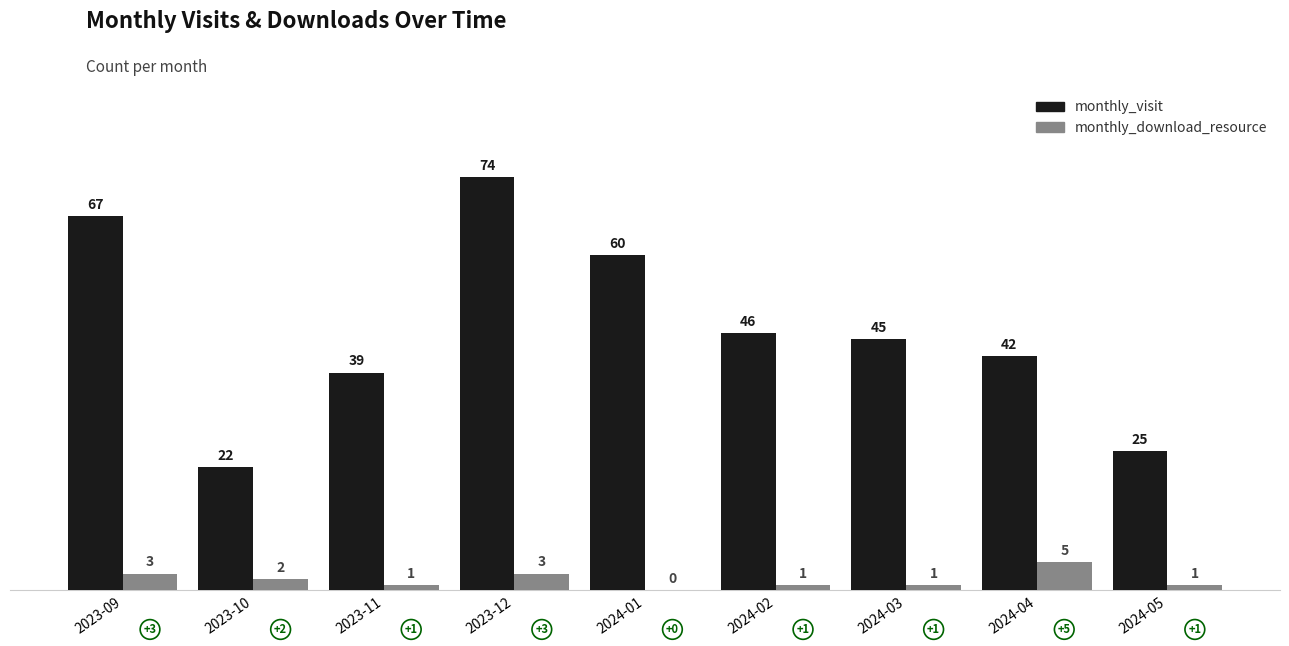

The monthly_download_resource series shows -3 at 2024-01. True or false?

False